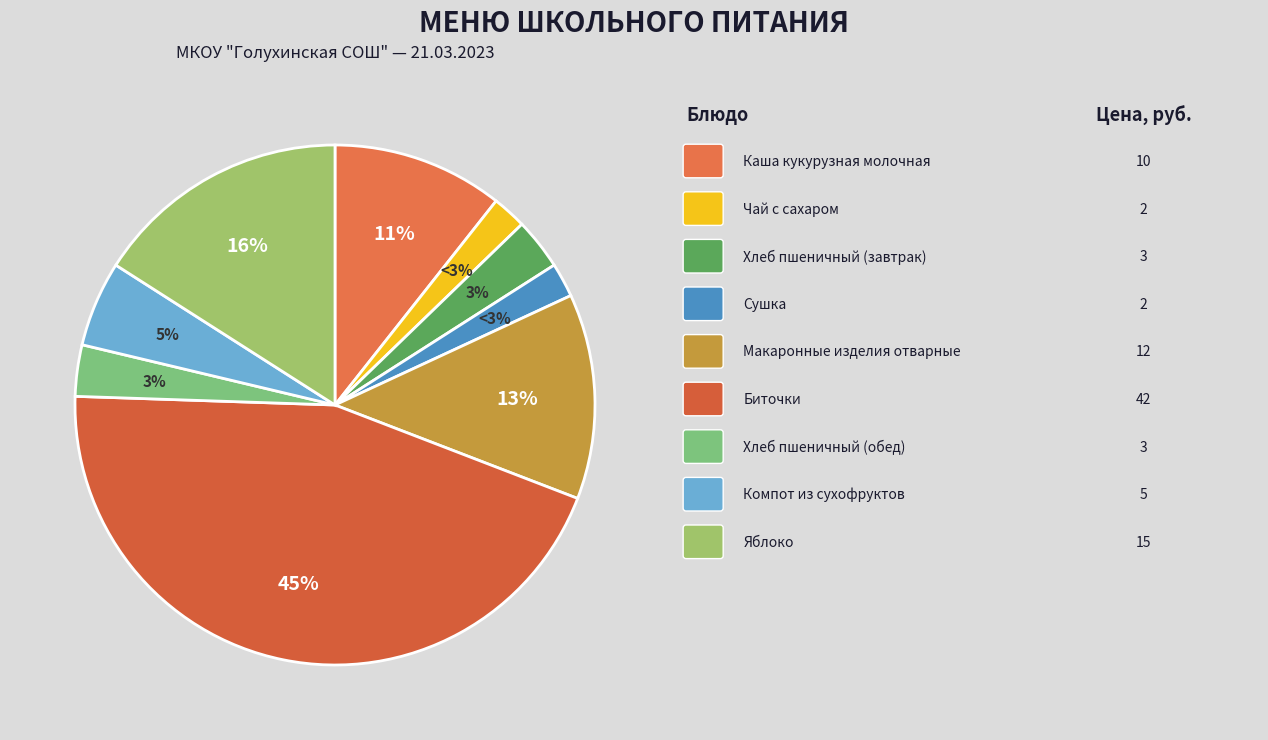

Which category has the smallest portion of the pie?

Чай с сахаром